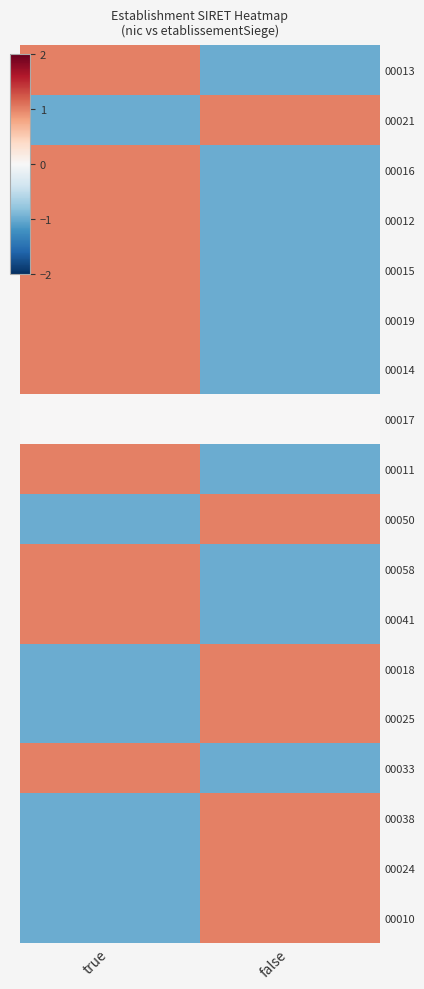

Reading left to right, what are all the values shown in this chart?

00013: true=1	false=-1
00021: true=-1	false=1
00016: true=1	false=-1
00012: true=1	false=-1
00015: true=1	false=-1
00019: true=1	false=-1
00014: true=1	false=-1
00017: true=0	false=0
00011: true=1	false=-1
00050: true=-1	false=1
00058: true=1	false=-1
00041: true=1	false=-1
00018: true=-1	false=1
00025: true=-1	false=1
00033: true=1	false=-1
00038: true=-1	false=1
00024: true=-1	false=1
00010: true=-1	false=1